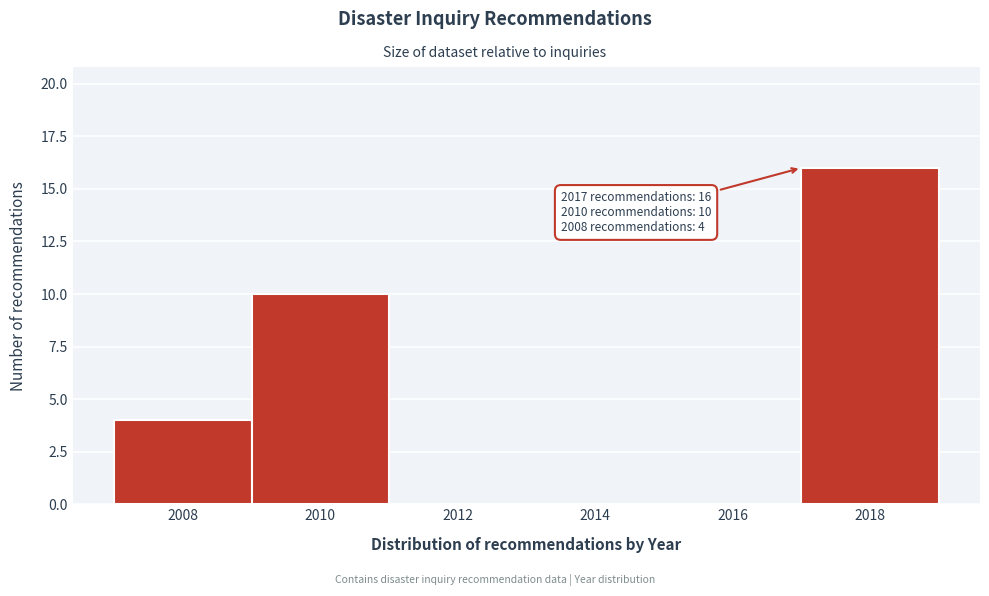

Over which range of the x-axis is the bar tallest?

2017 to 2019